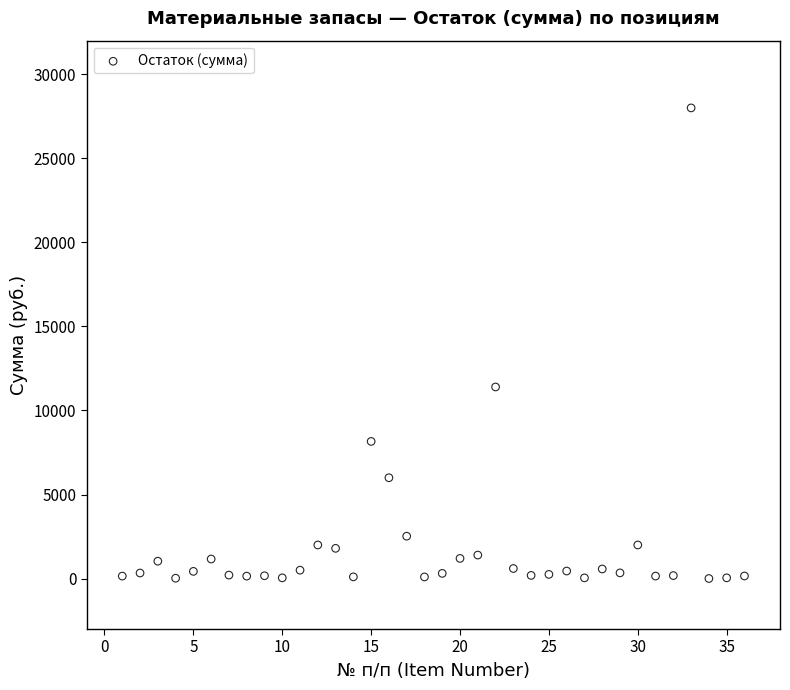

What is the range of Y values (max minus min)?

27995.0